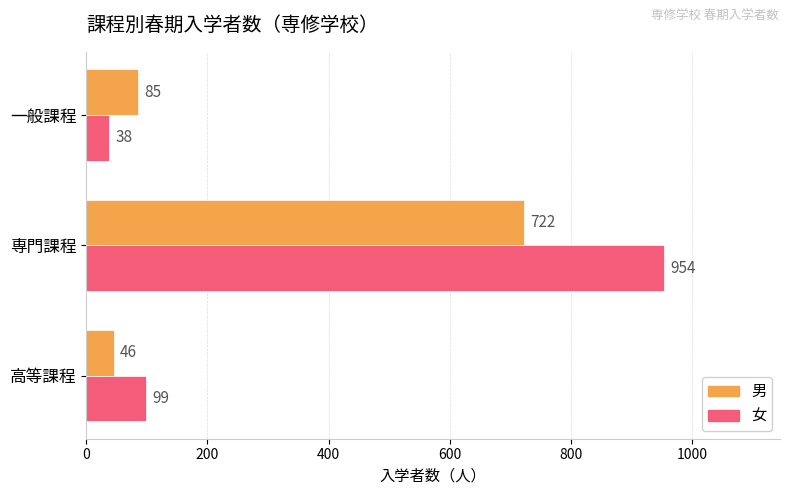

At which category is the sum across all series the highest?

専門課程